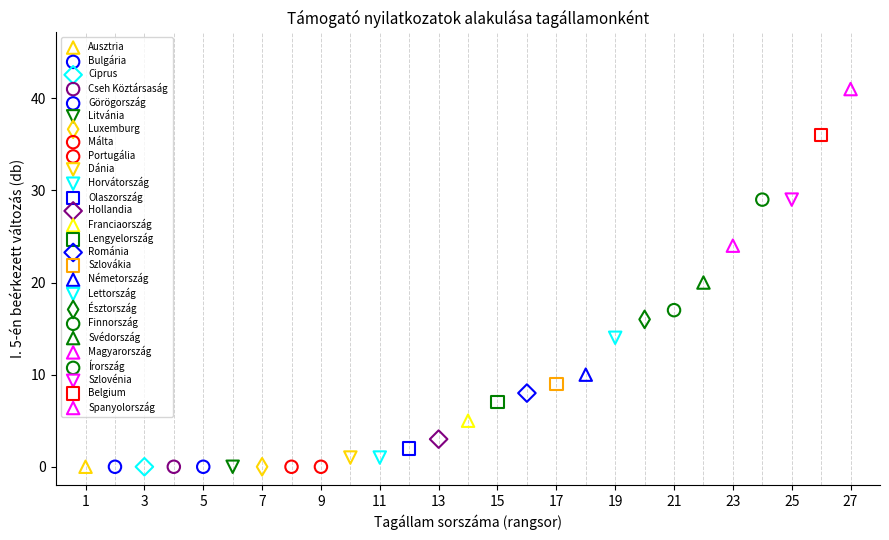

Which series contains the highest Y value?

Spanyolország